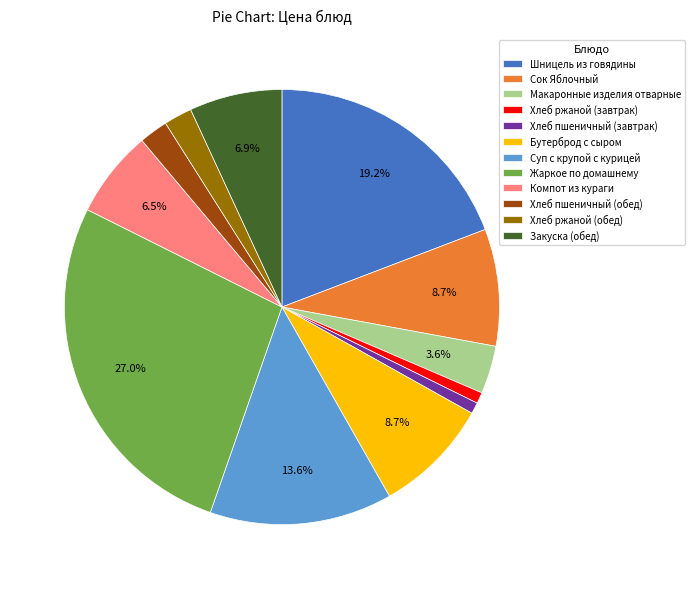

Combined, what portion of the pie is Закуска (обед) and Бутерброд с сыром?

15.6%